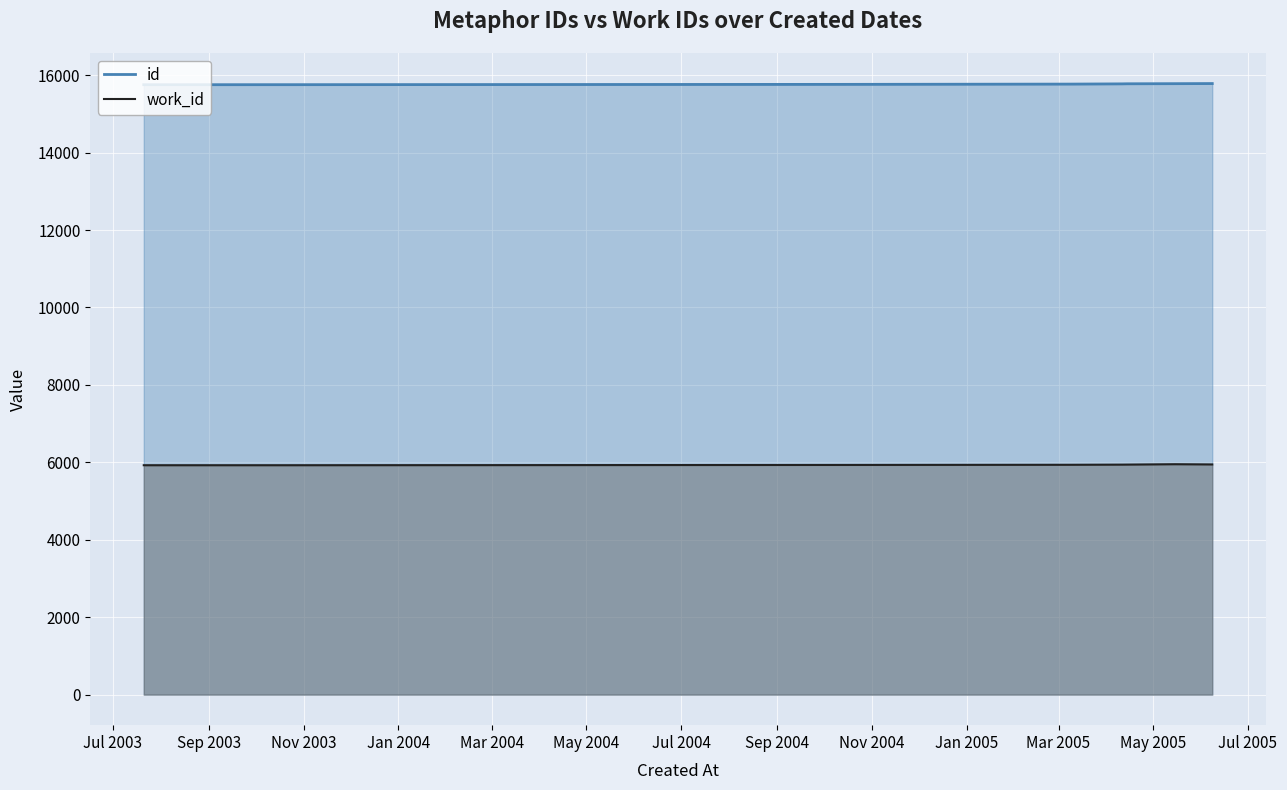

What is the sum of all id values?

126153